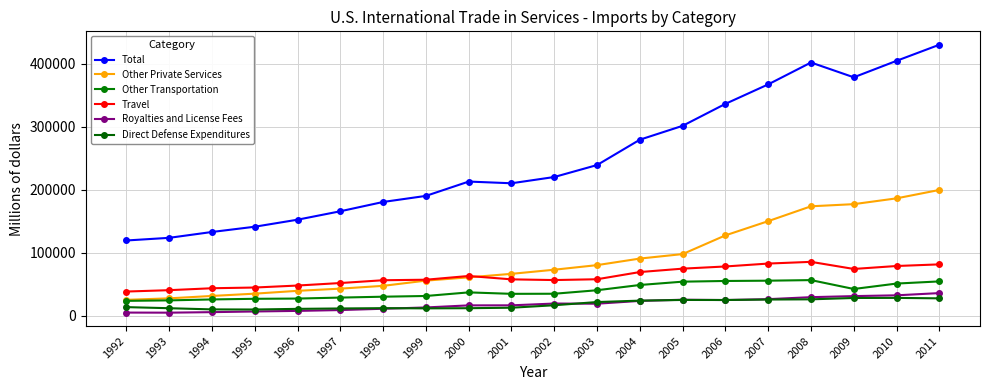

What is the difference between the Total values at 2005 and 2007?

65740